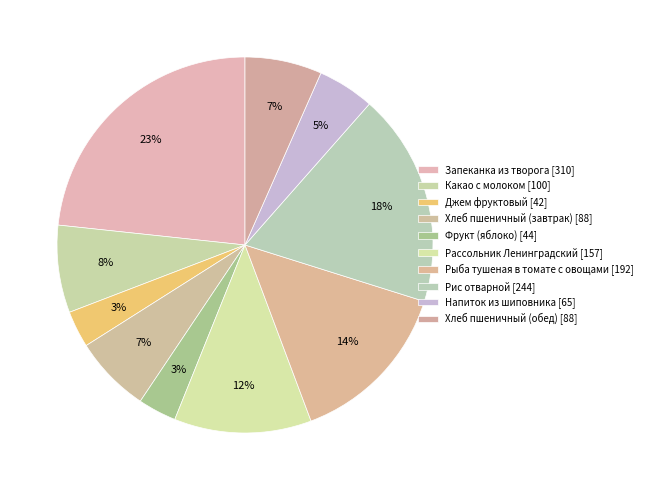

Does Джем фруктовый represent more than half of the total?

No